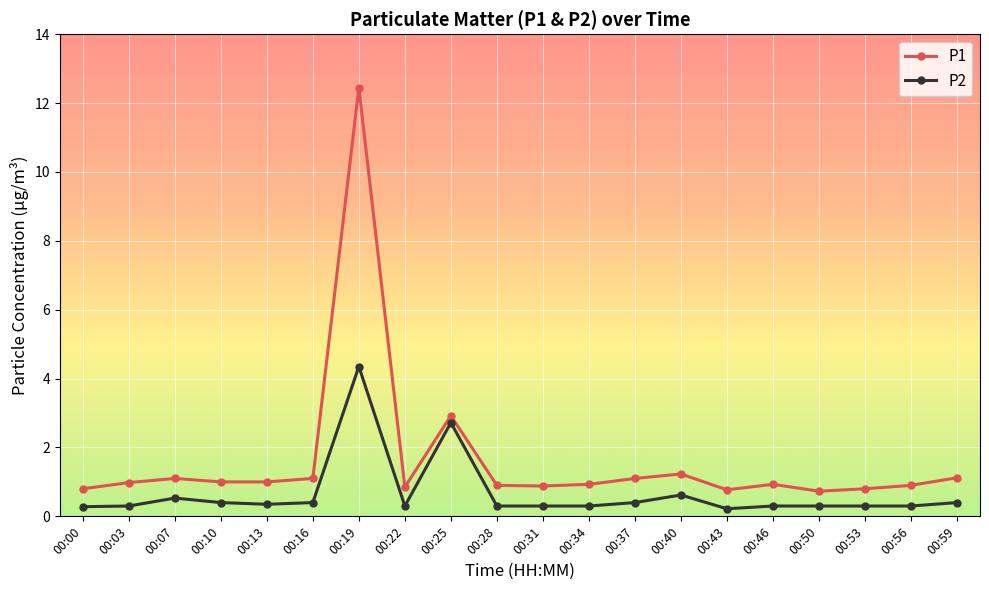

What is the value of the P2 point at the 1st from the left?

0.3